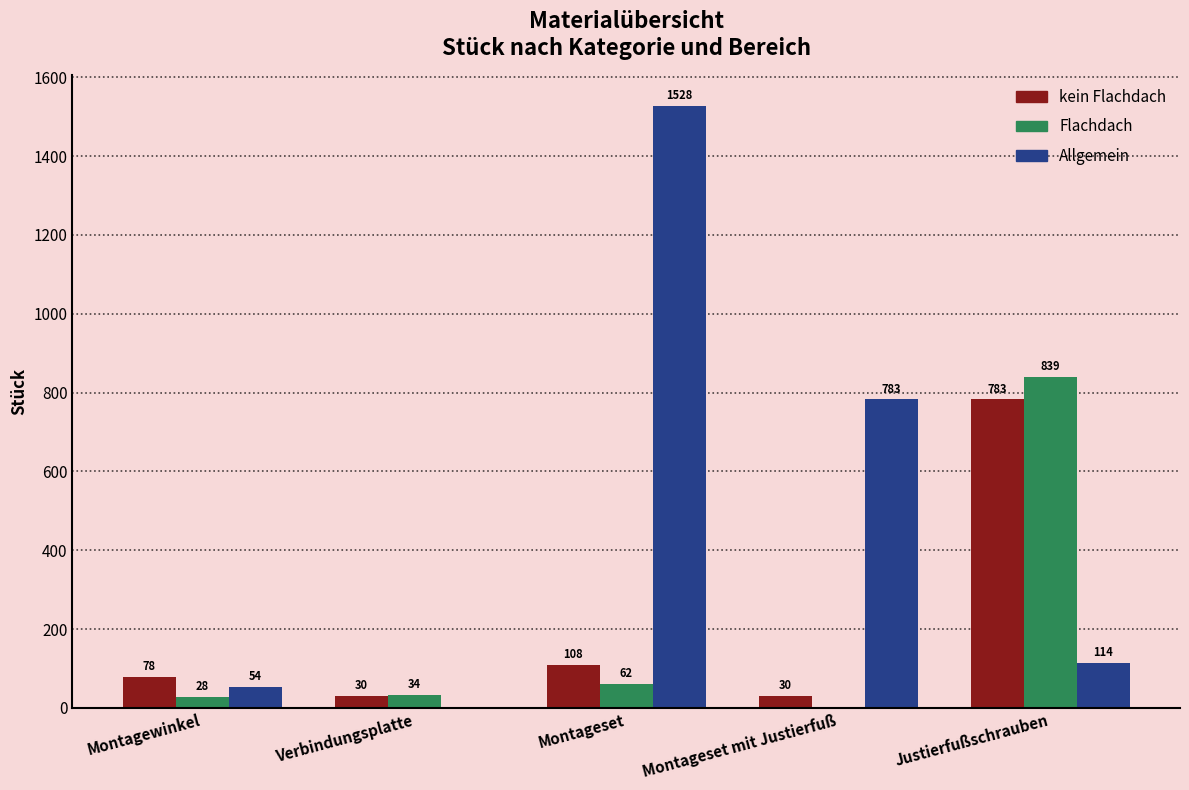

Which series has the largest total across all categories?

Allgemein